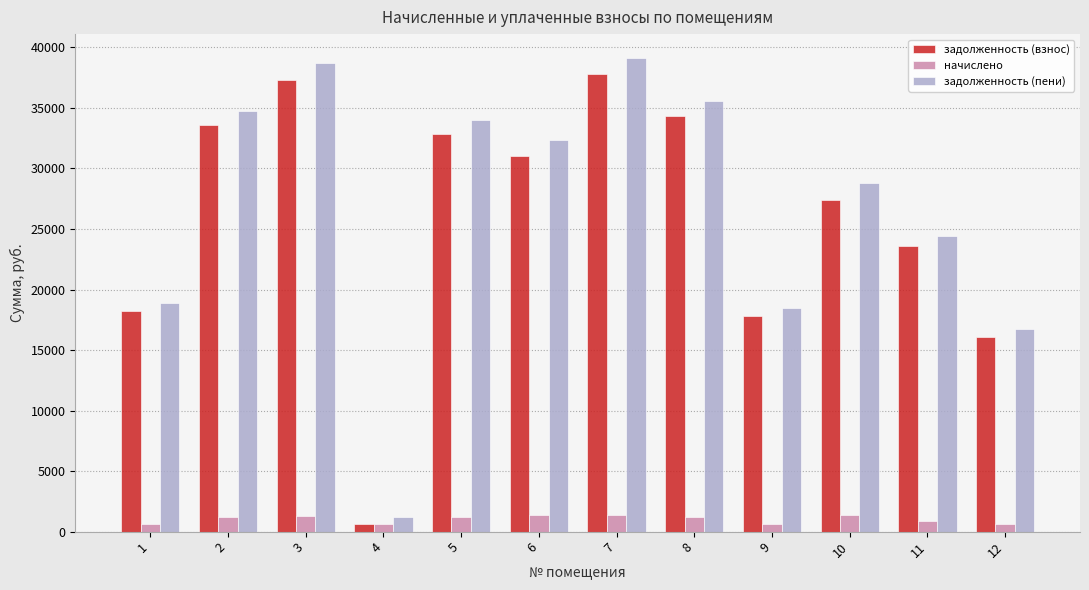

How many values in the начислено series are below 1193?

6